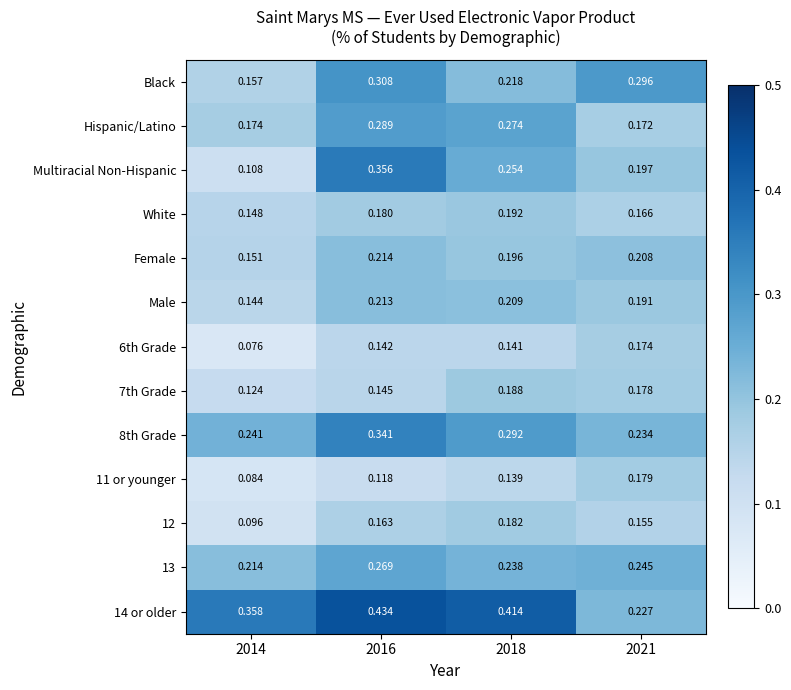

Reading right to left, transcribe all the data shown in this chart.

Black: 2021=0.3	2018=0.2	2016=0.3	2014=0.2
Hispanic/Latino: 2021=0.2	2018=0.3	2016=0.3	2014=0.2
Multiracial Non-Hispanic: 2021=0.2	2018=0.3	2016=0.4	2014=0.1
White: 2021=0.2	2018=0.2	2016=0.2	2014=0.1
Female: 2021=0.2	2018=0.2	2016=0.2	2014=0.2
Male: 2021=0.2	2018=0.2	2016=0.2	2014=0.1
6th Grade: 2021=0.2	2018=0.1	2016=0.1	2014=0.1
7th Grade: 2021=0.2	2018=0.2	2016=0.1	2014=0.1
8th Grade: 2021=0.2	2018=0.3	2016=0.3	2014=0.2
11 or younger: 2021=0.2	2018=0.1	2016=0.1	2014=0.1
12: 2021=0.2	2018=0.2	2016=0.2	2014=0.1
13: 2021=0.2	2018=0.2	2016=0.3	2014=0.2
14 or older: 2021=0.2	2018=0.4	2016=0.4	2014=0.4